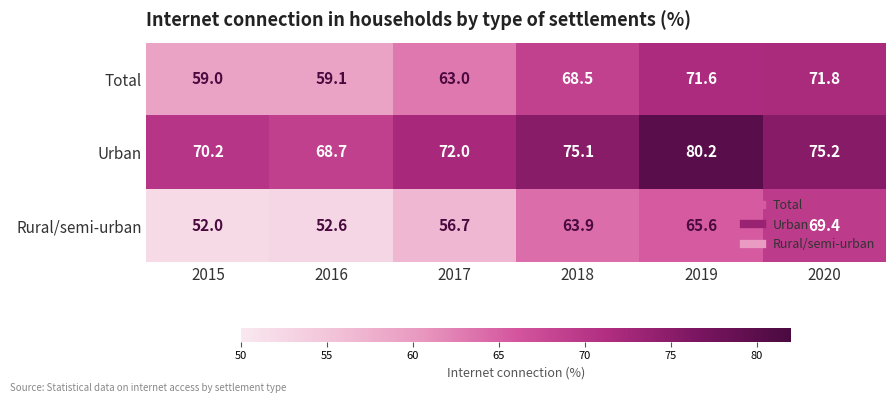

What is the difference between the highest and lowest values at 2015?

18.2